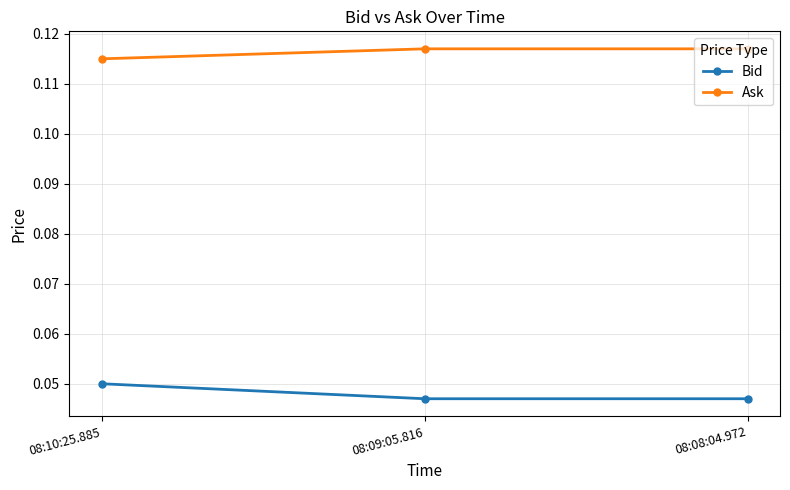

At which label does Bid reach its peak?

08:10:25.885